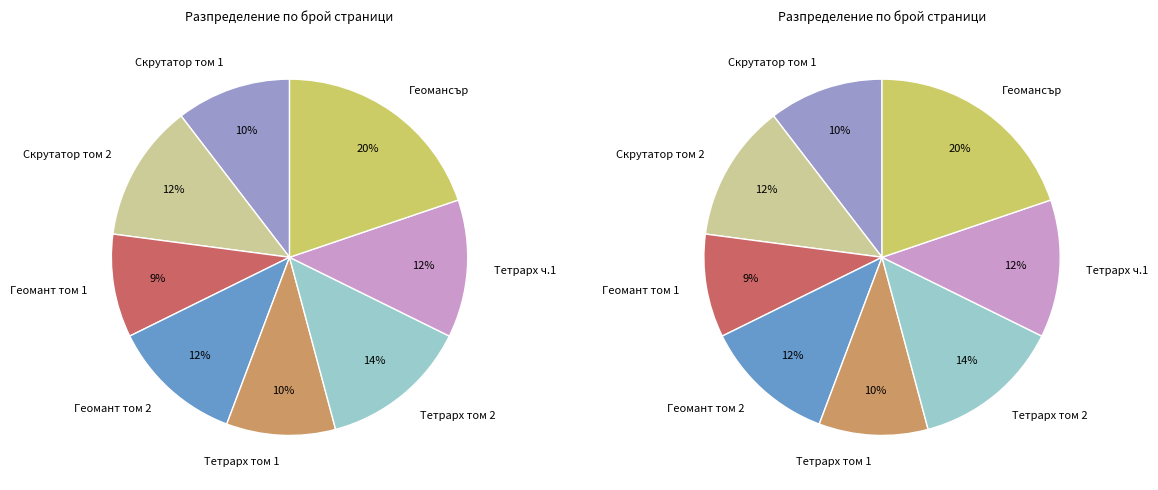

Rank the categories by value from highest to lowest.

Геомансър, Тетрарх том 2, Скрутатор том 2, Тетрарх ч.1, Геомант том 2, Скрутатор том 1, Тетрарх том 1, Геомант том 1